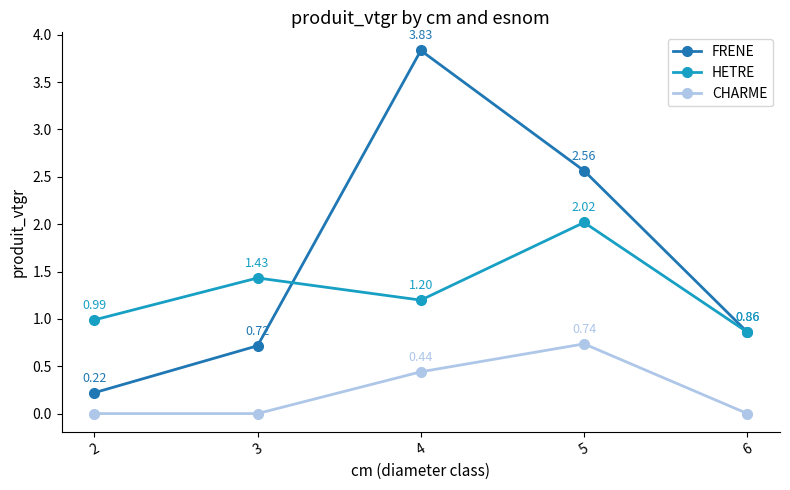

At which label does CHARME reach its peak?

5